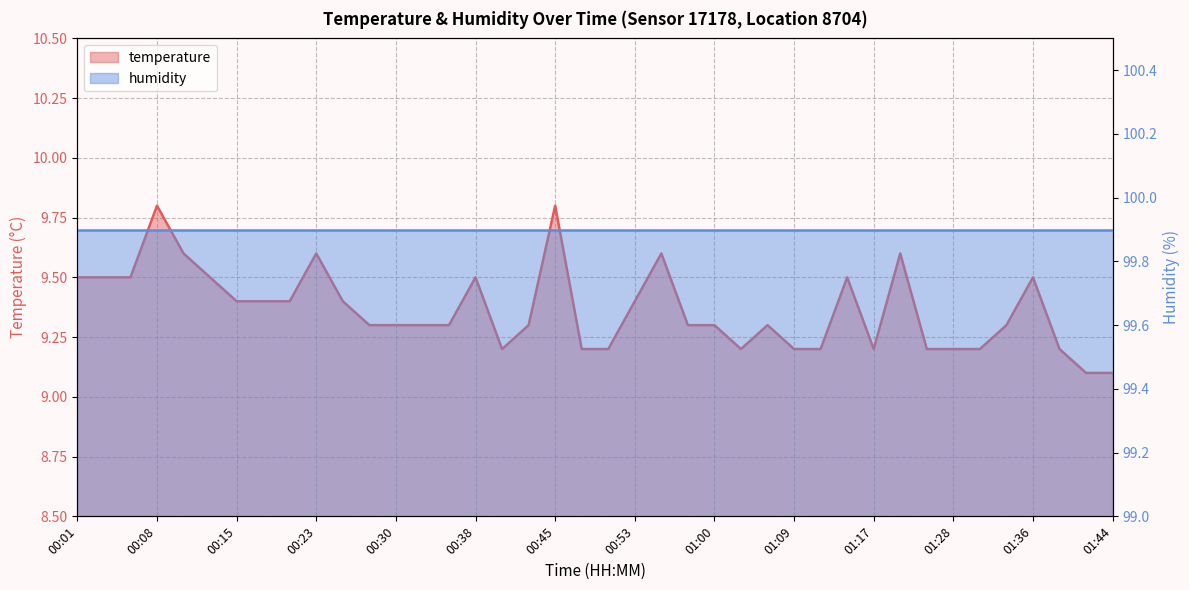

Reading left to right, extract all data points from this chart.

9.5	9.5	9.5	9.8	9.6	9.5	9.4	9.4	9.4	9.6	9.4	9.3	9.3	9.3	9.3	9.5	9.2	9.3	9.8	9.2	9.2	9.4	9.6	9.3	9.3	9.2	9.3	9.2	9.2	9.5	9.2	9.6	9.2	9.2	9.2	9.3	9.5	9.2	9.1	9.1